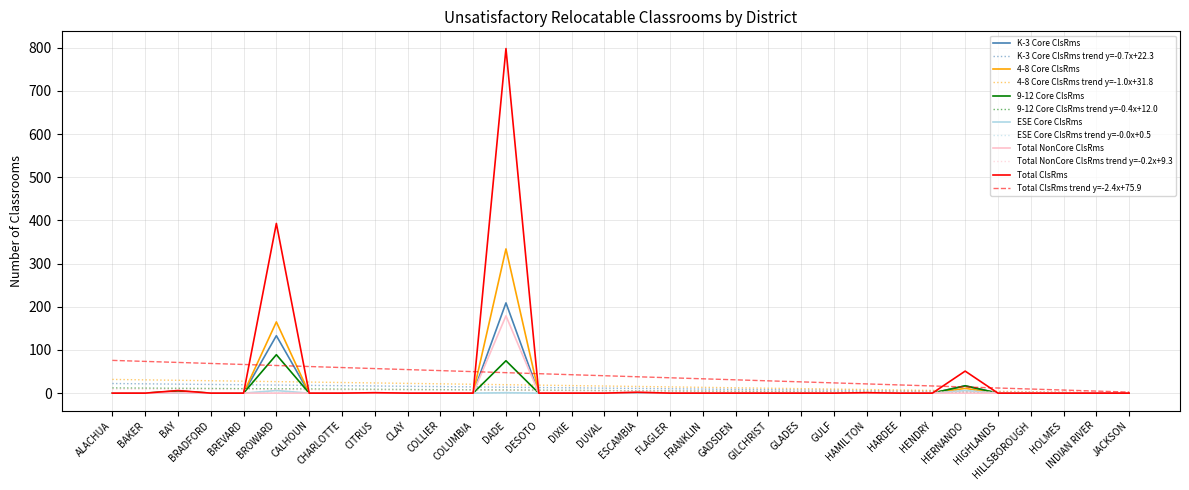

At which category is the sum across all series the highest?

DADE